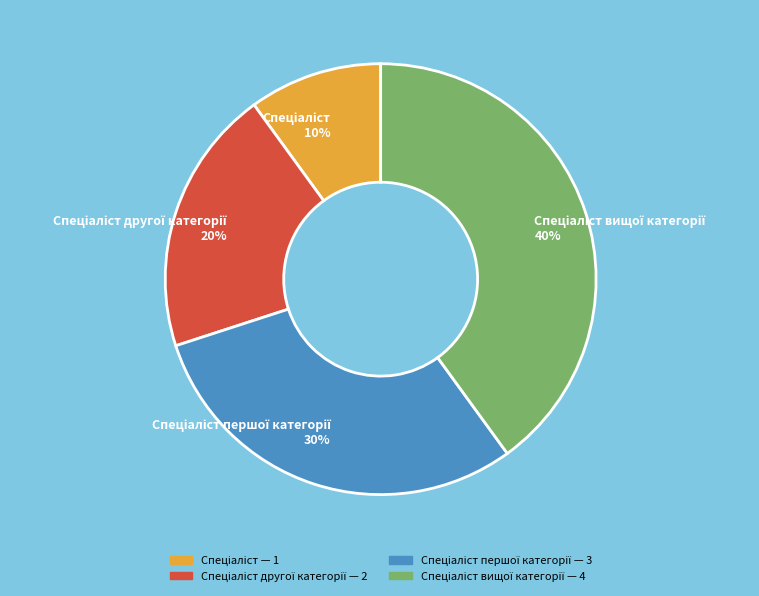

To the nearest percent, what is the average slice percentage?

25%